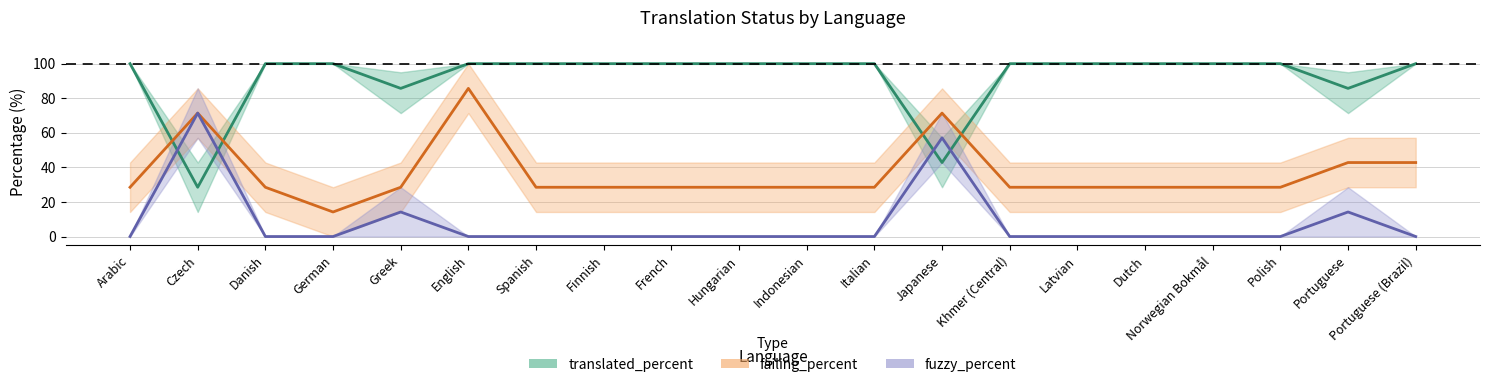

True or false: failing_percent has a value of 28.5 at Finnish.

True